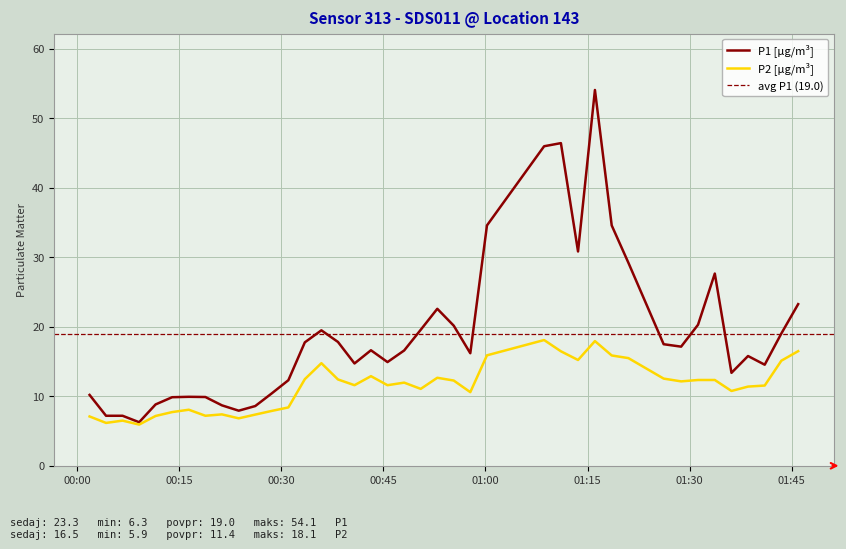

List the series in order of their overall mean, lowest first.

P2, P1